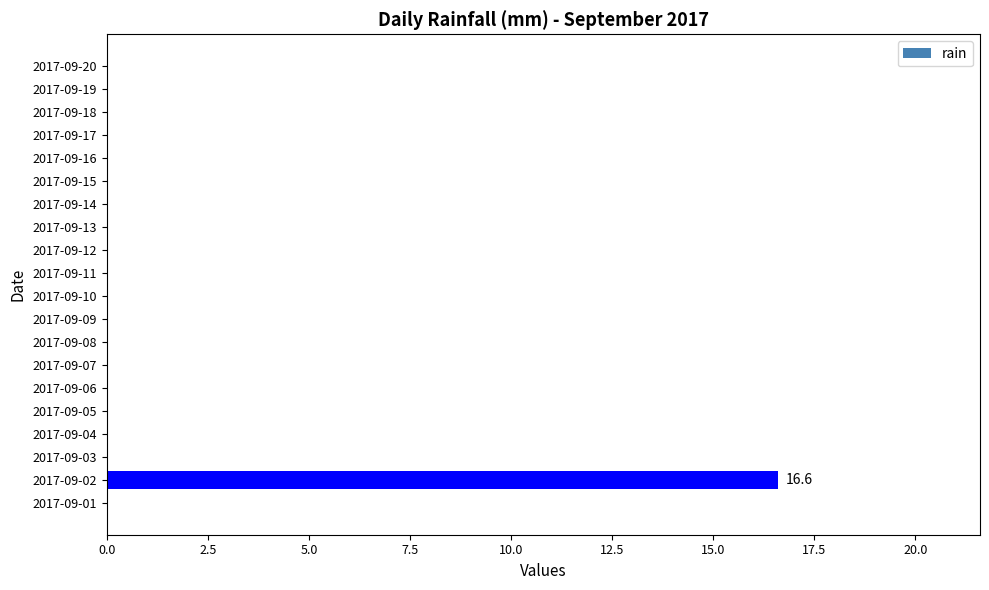

The value at 2017-09-13 is 0.0. True or false?

True